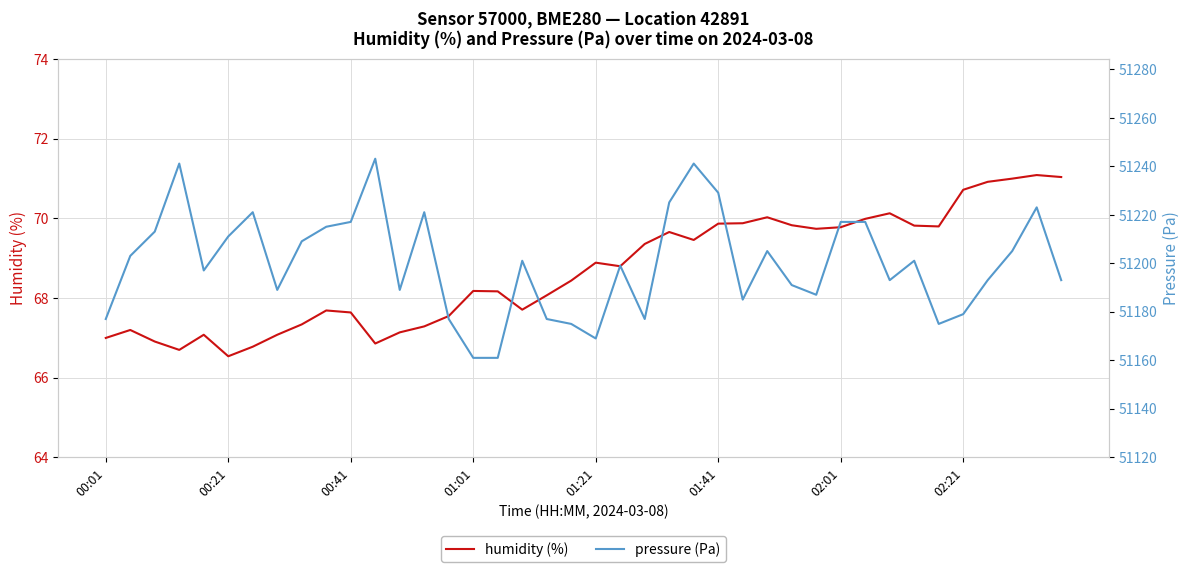

How many interior local peaks does the pressure series have?

10